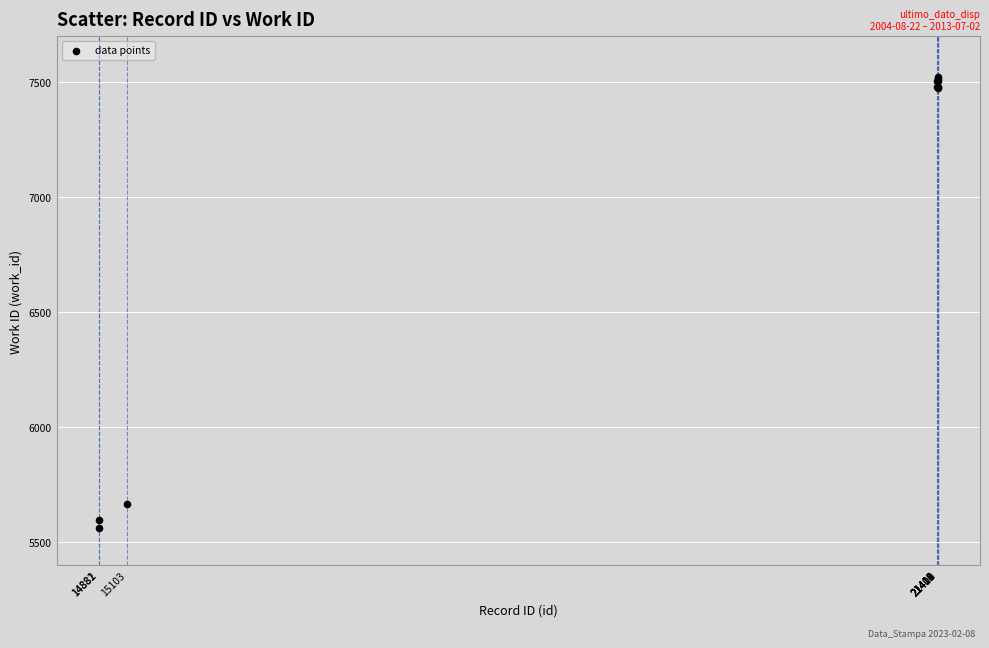

What Y value in the scatter plot is closest to 6541?

5664.9